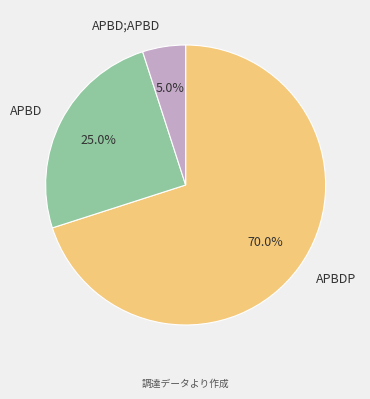

Which slice represents more than half of the pie?

APBDP